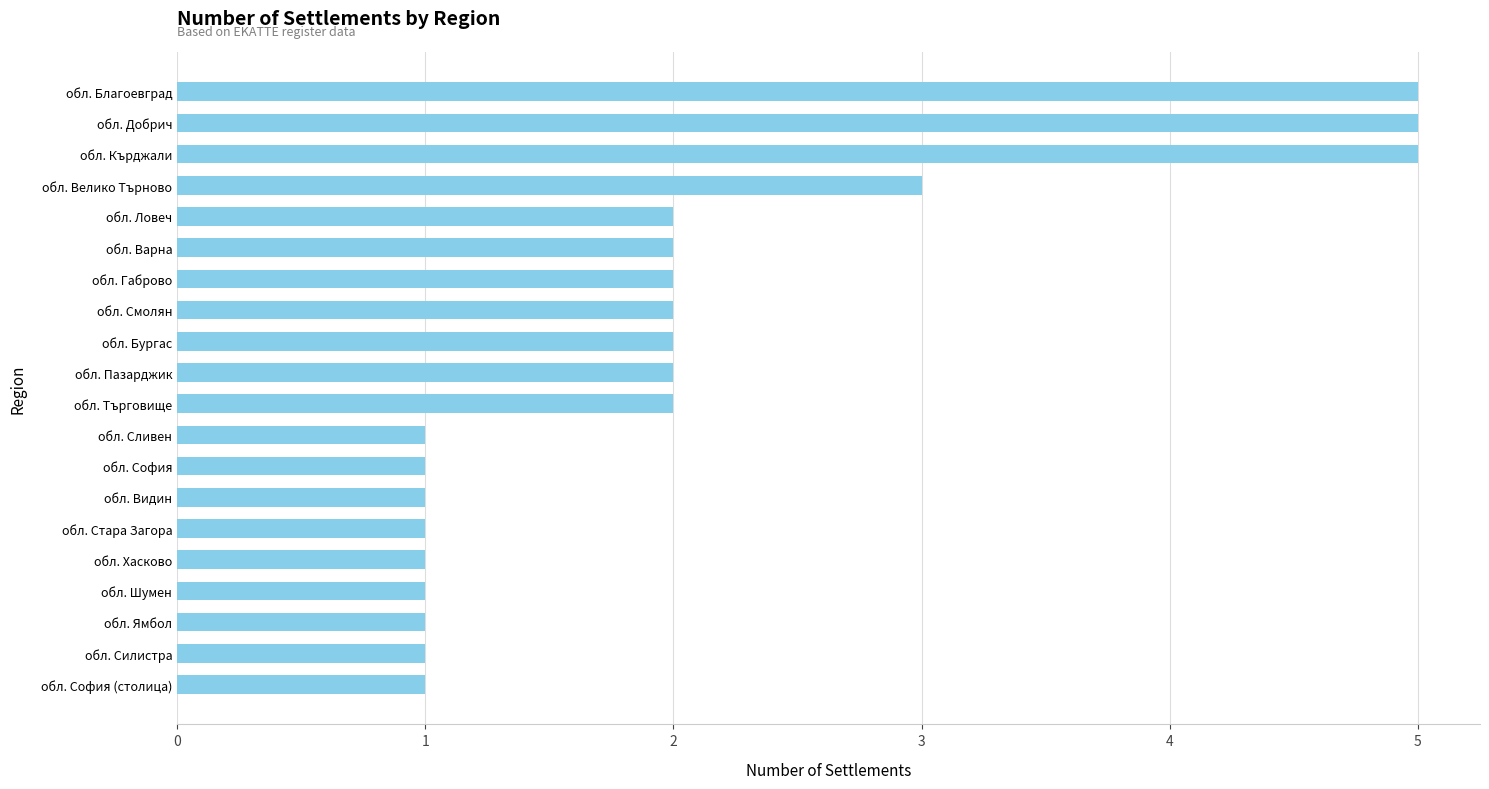

Reading top to bottom, list all the values displayed in this chart.

5	5	5	3	2	2	2	2	2	2	2	1	1	1	1	1	1	1	1	1